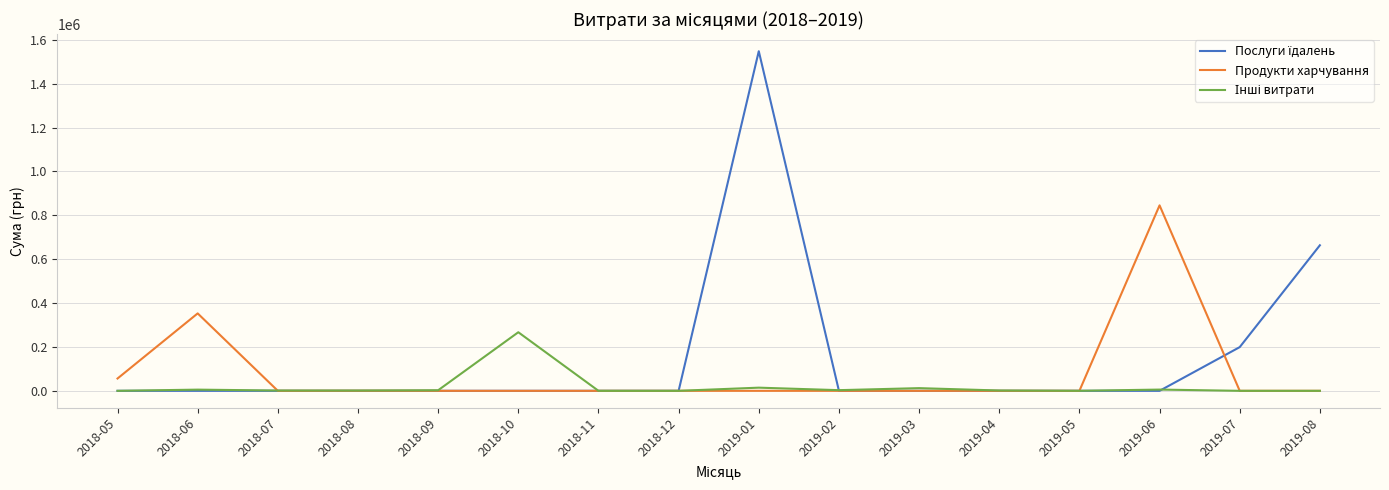

What is the spread (max minus min) of values at 2018-08?

1284.0